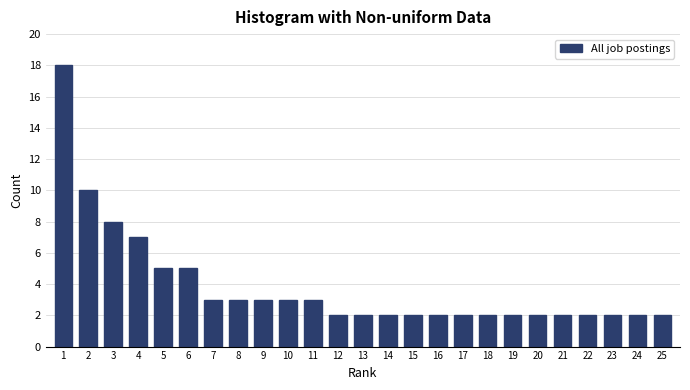

Reading right to left, extract all data points from this chart.

2	2	2	2	2	2	2	2	2	2	2	2	2	2	3	3	3	3	3	5	5	7	8	10	18